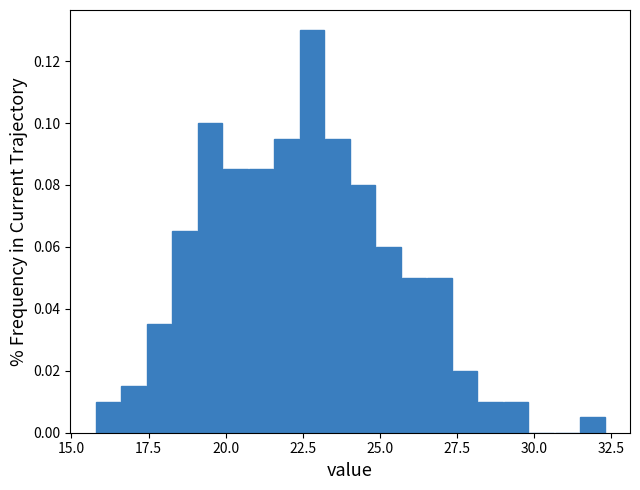

Read against the x-axis, roughly where is the centre of the tallest bar?

23.0